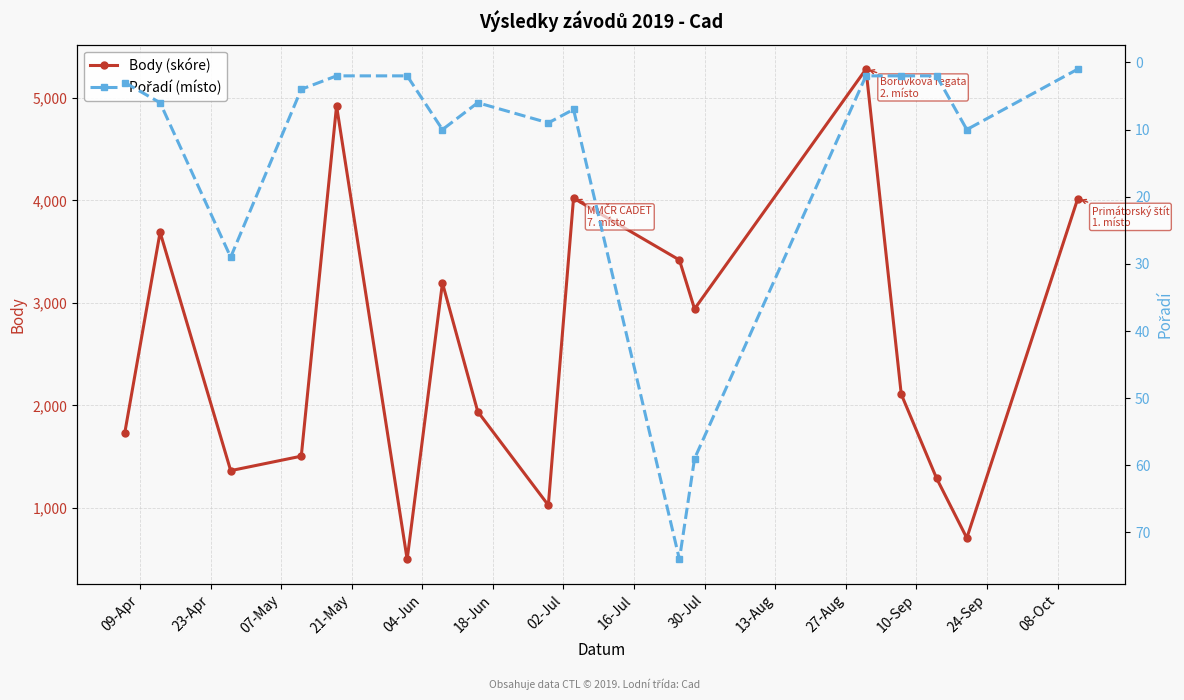

What is the minimum value for Pořadí (místo)?

1